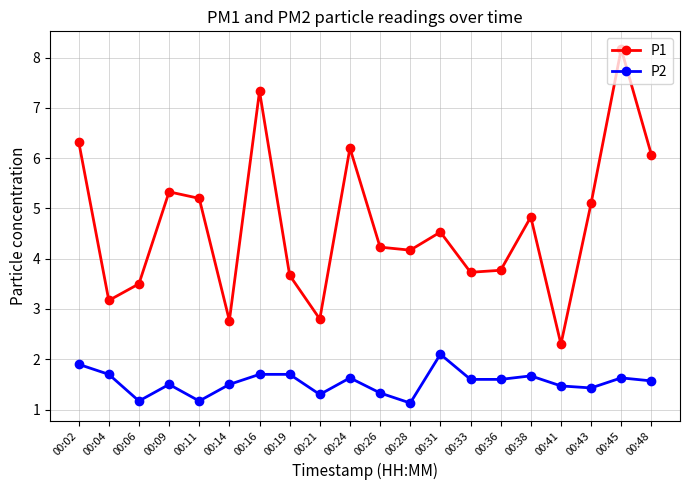

What is the sum of all P1 values?

93.2